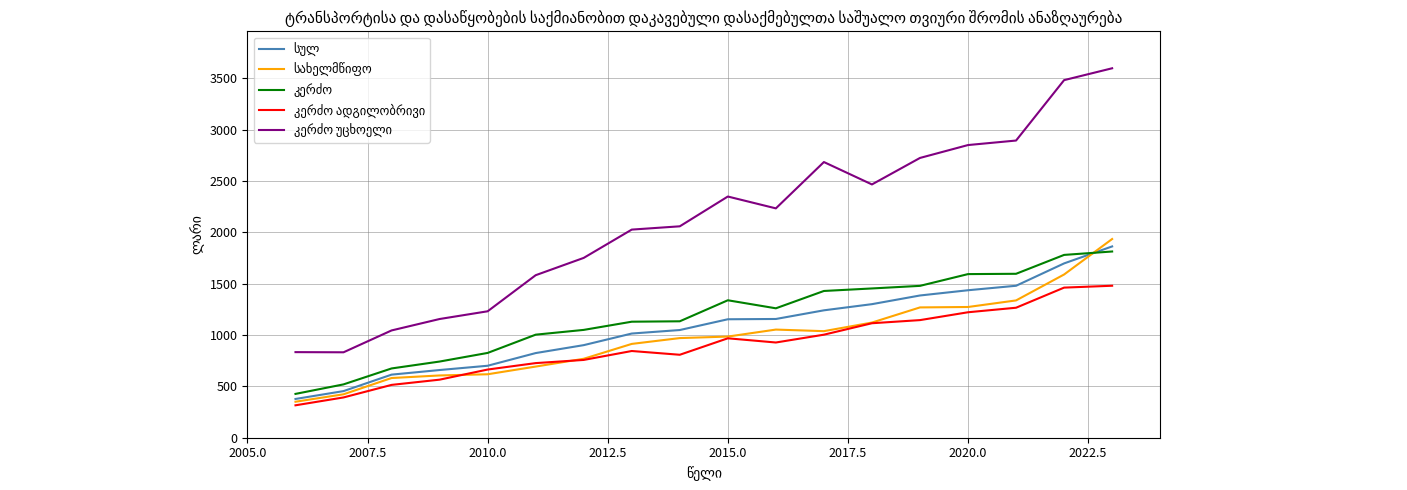

What is the smallest value displayed?

315.7